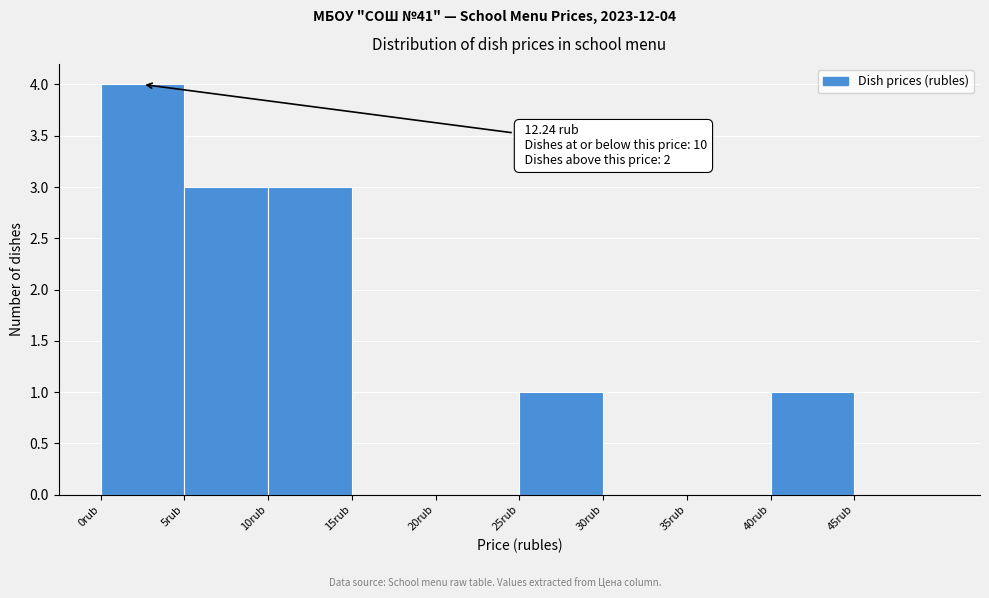

Over which range of the x-axis is the bar tallest?

0 to 5